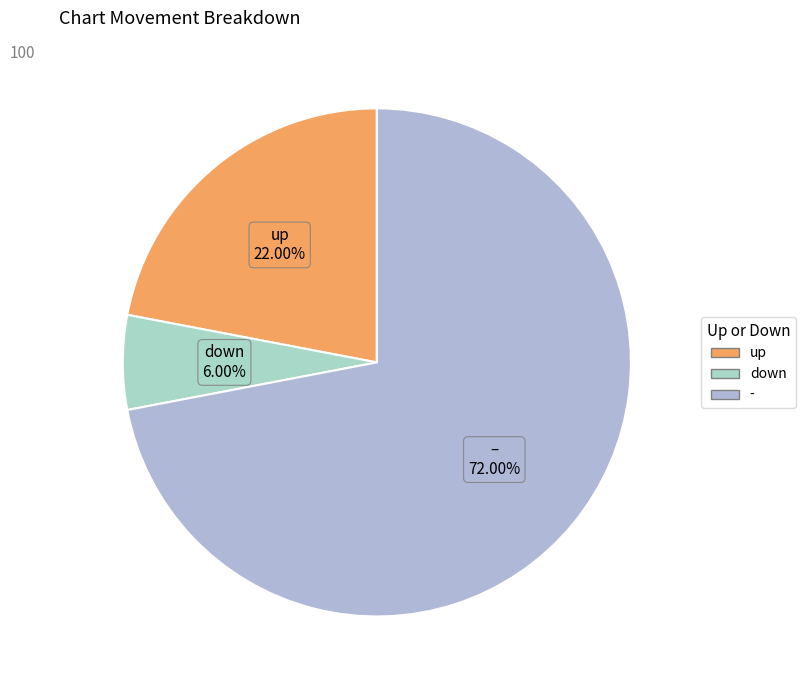

Combined, do - and up account for over 50%?

Yes